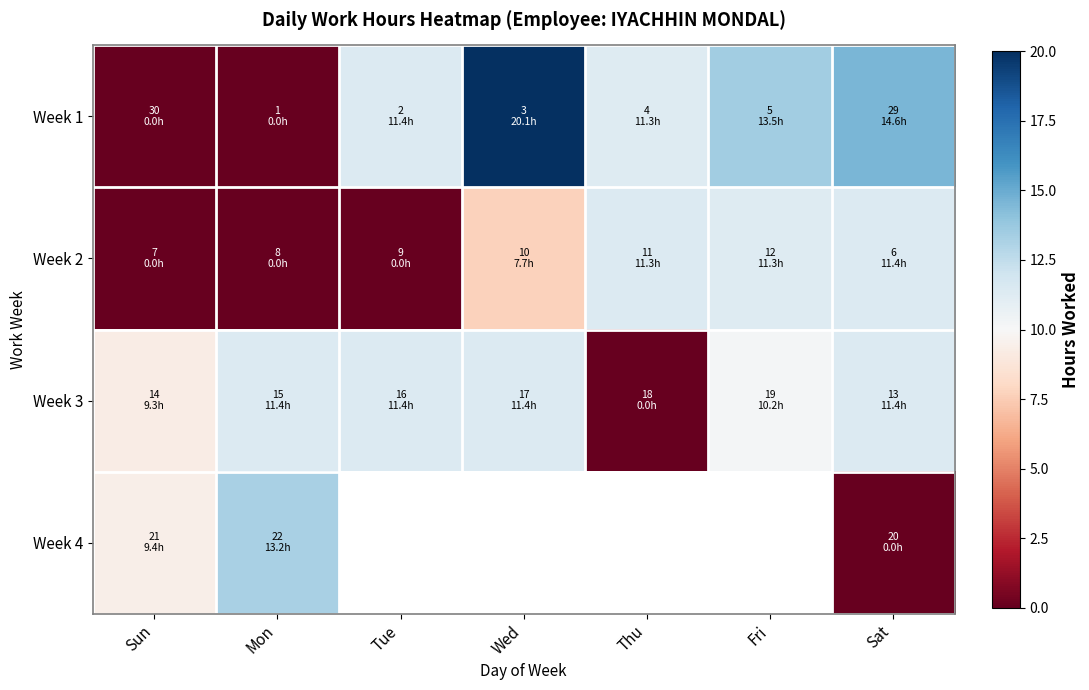

Count the number of categories in the chart.

7